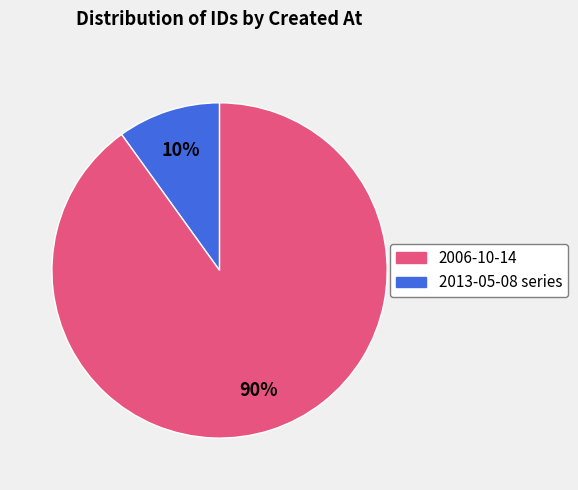

How many segments does this pie chart have?

2